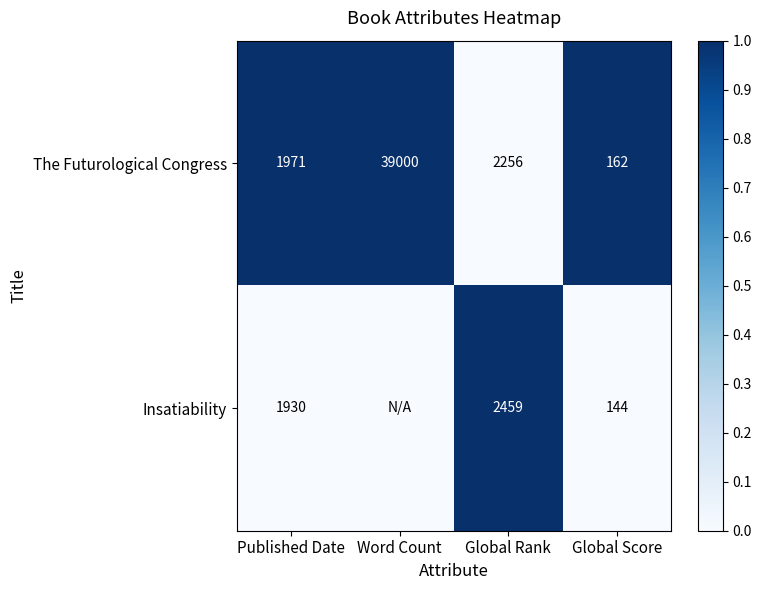

At Published Date, list the series in order from largest to smallest.

The Futurological Congress, Insatiability